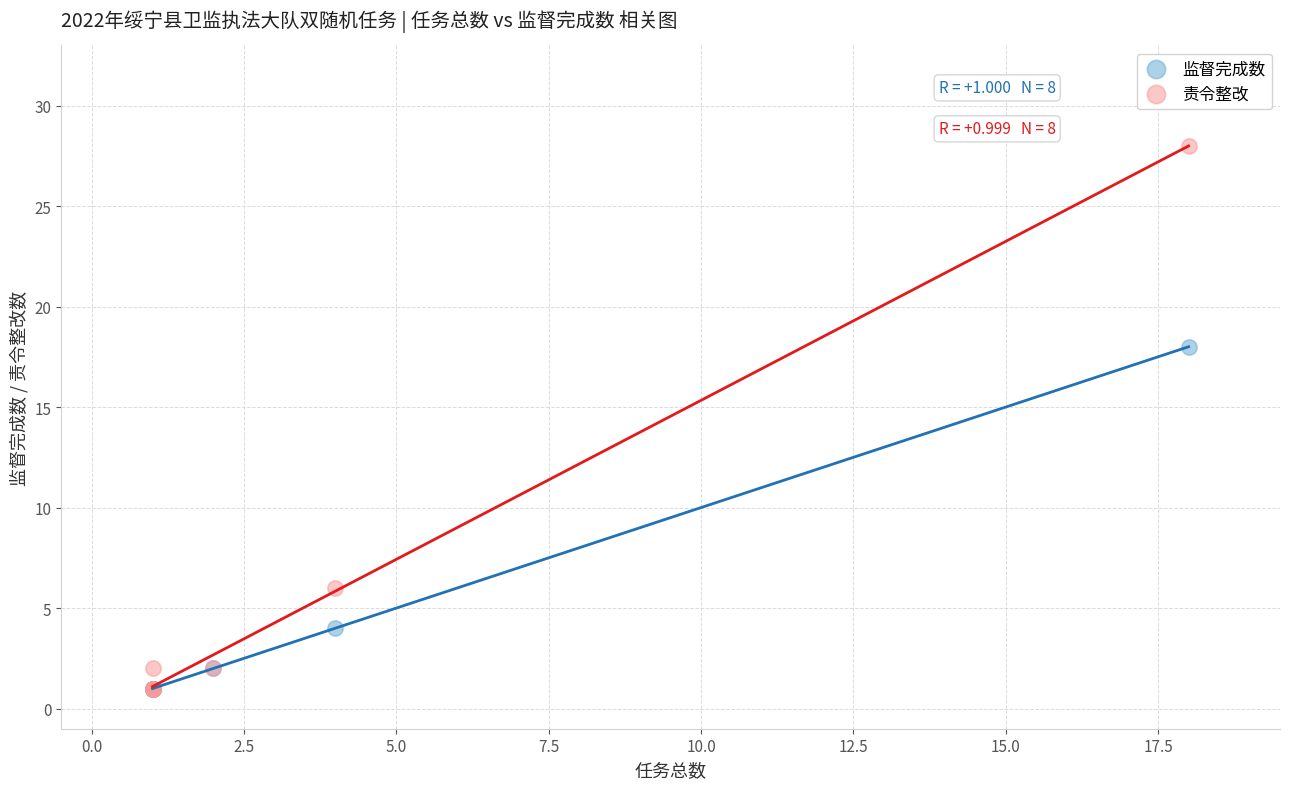

Which series contains the highest Y value?

责令整改